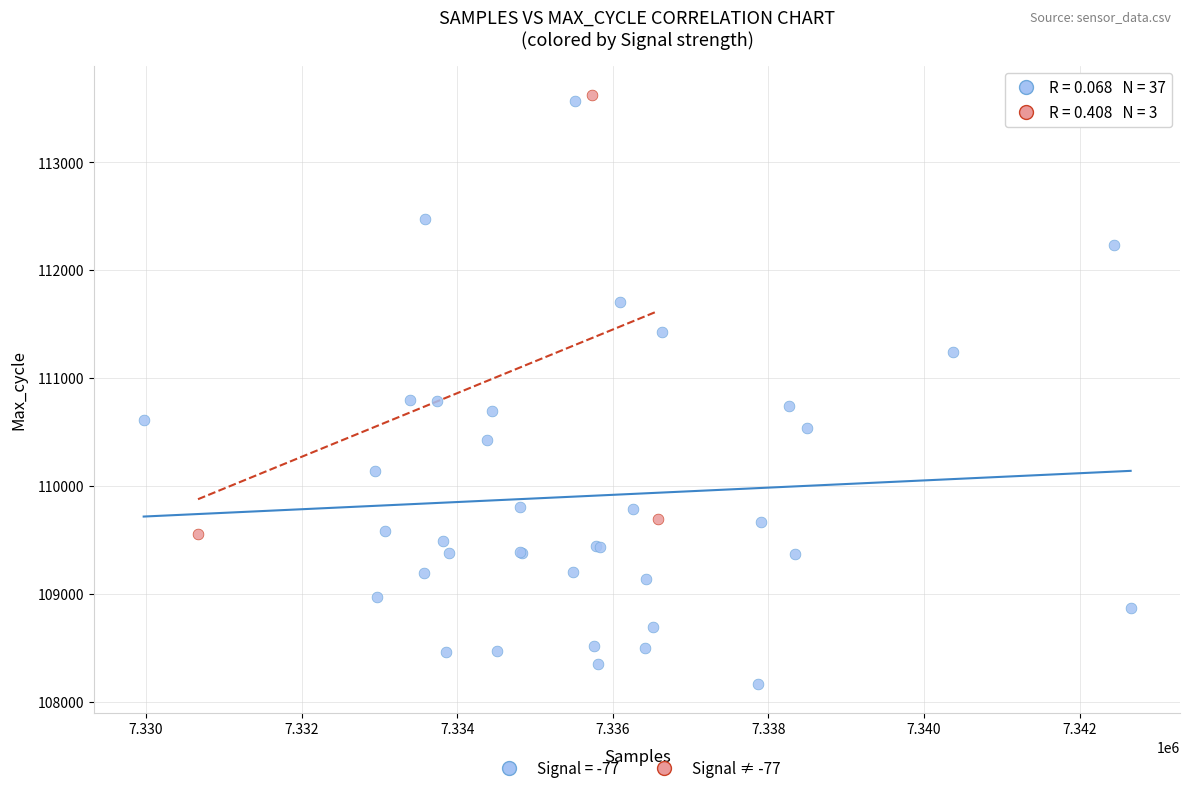

Which series reaches the minimum Y coordinate?

Signal = -77